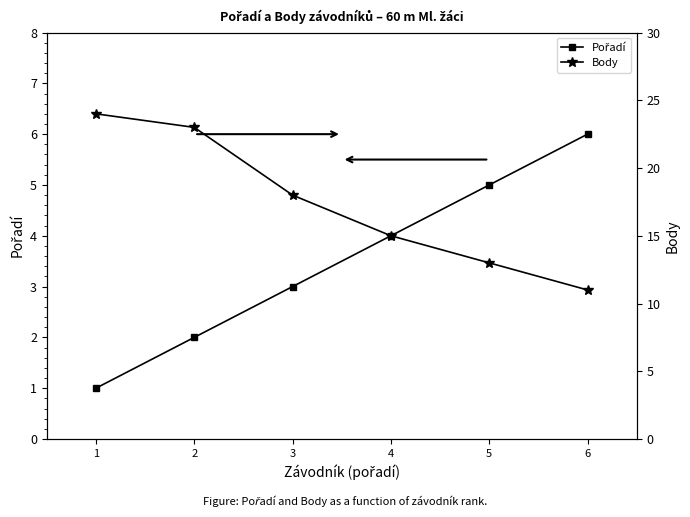

What is the difference between the Body values at 2 and 4?

8